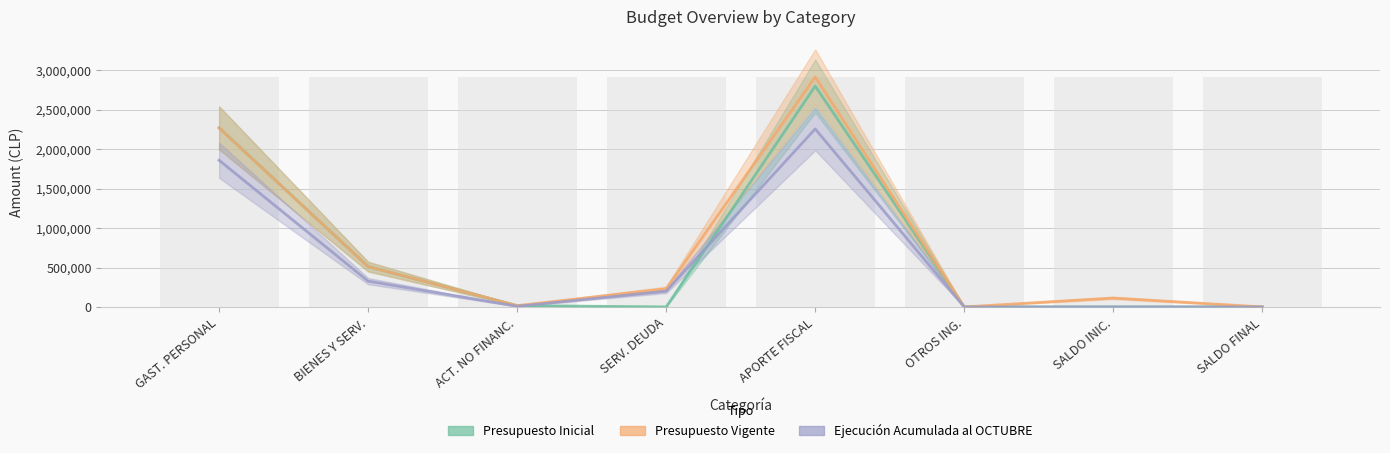

At which category is the sum across all series the highest?

APORTE FISCAL